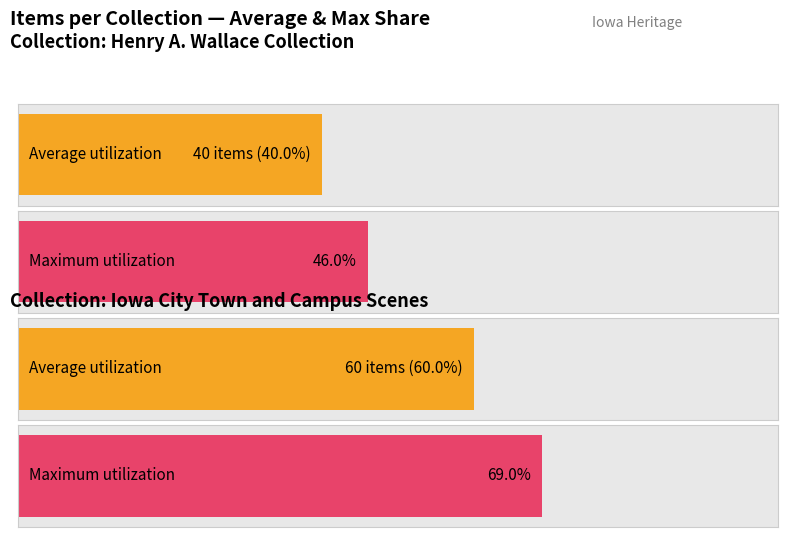

Count the number of data series in this chart.

2